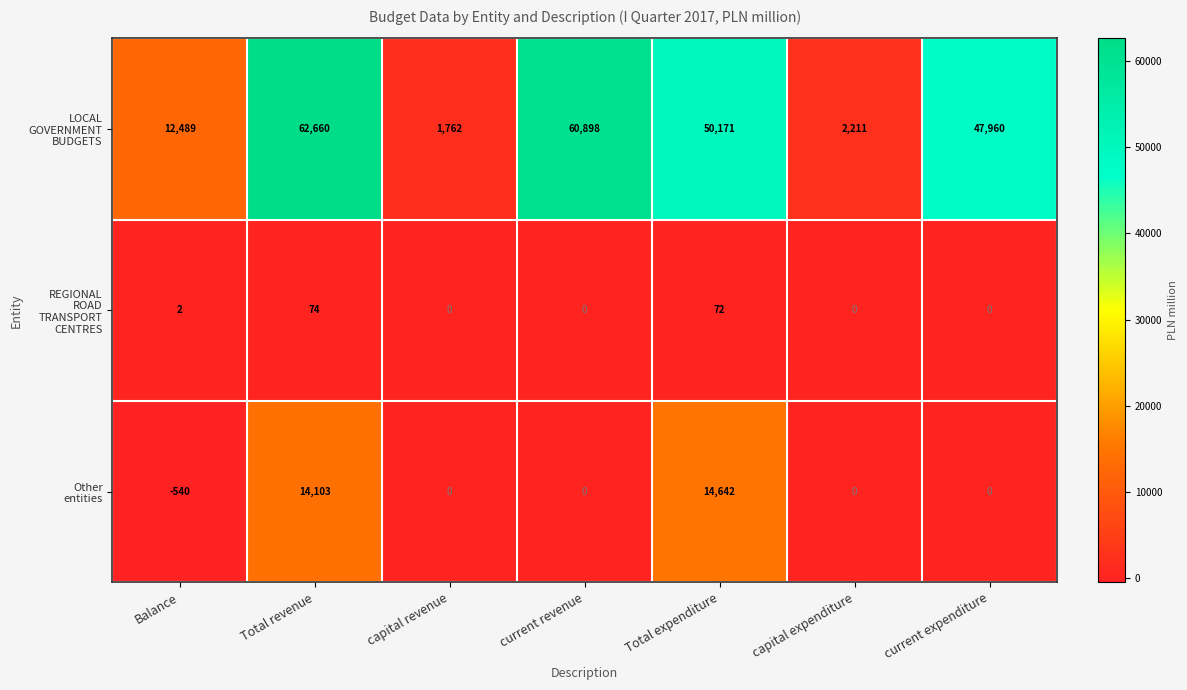

What is the total value across all series at capital revenue?

1762